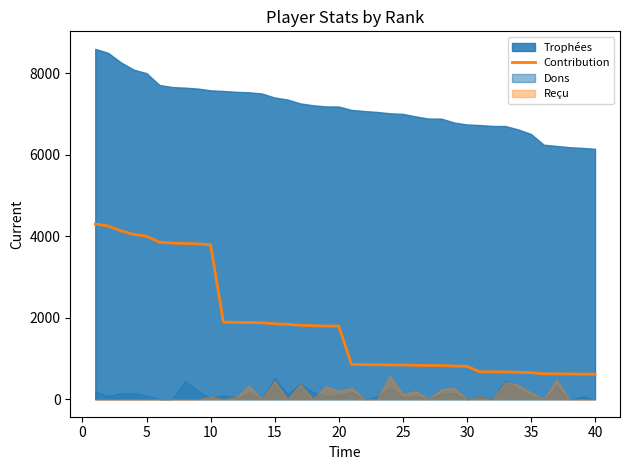

The chart shows a value of 826 at 27. True or false?

True